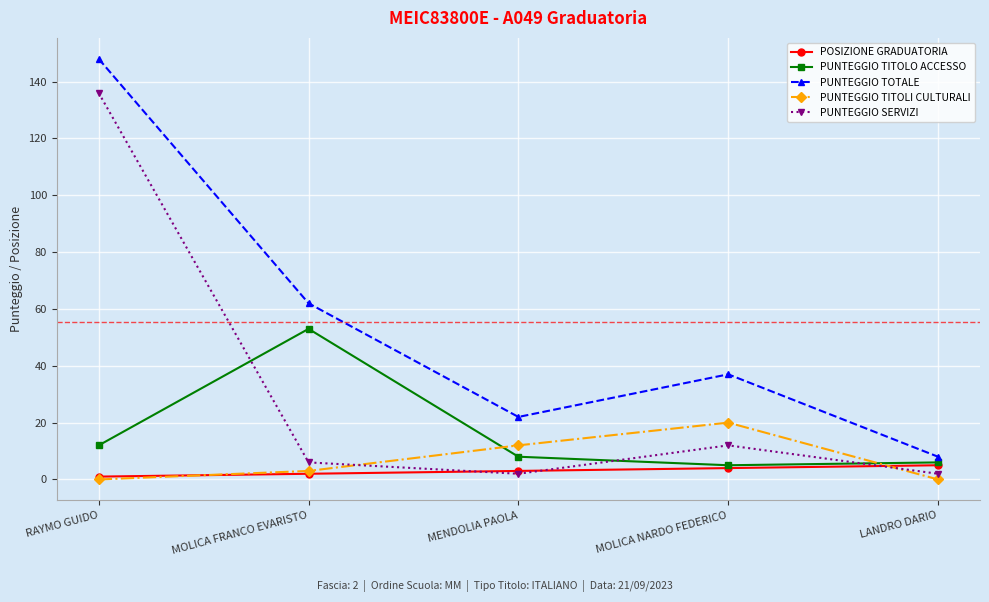

At which label is PUNTEGGIO TOTALE closest to 78?

MOLICA FRANCO EVARISTO